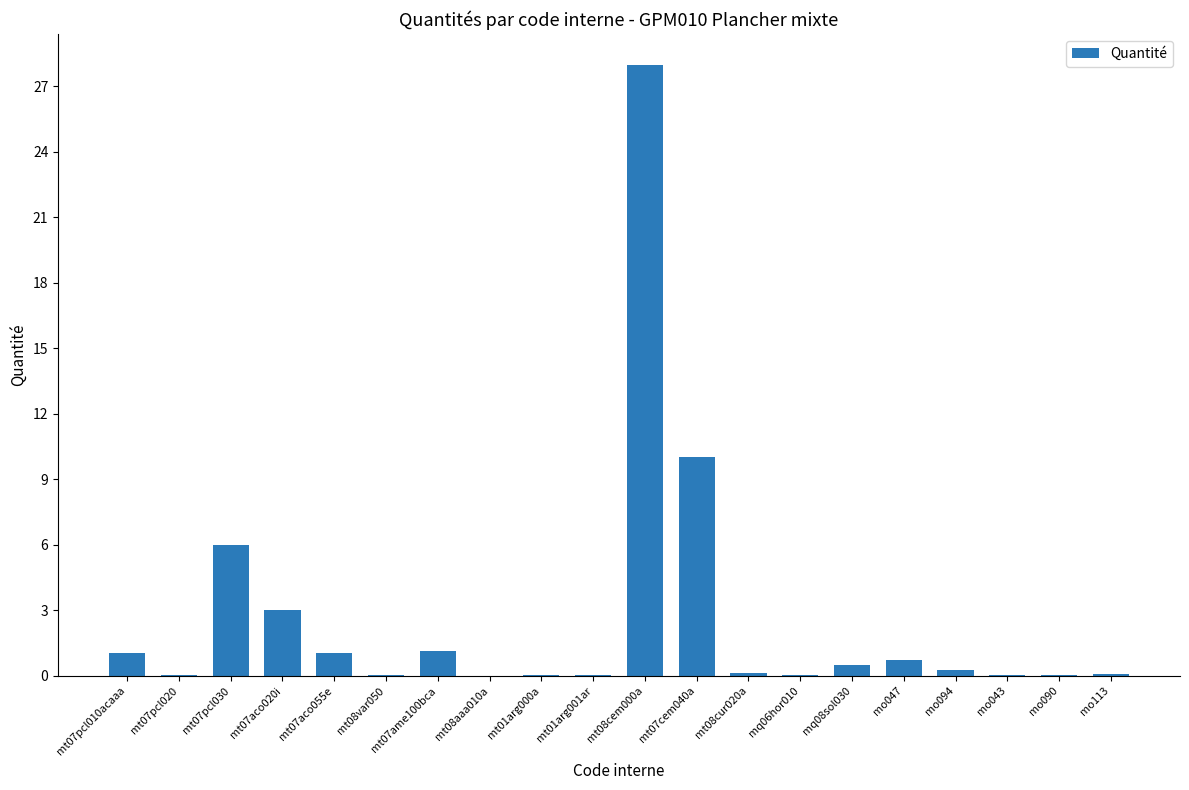

What is the sum of the values at mt08cur020a and mt01arg001ar?

0.2